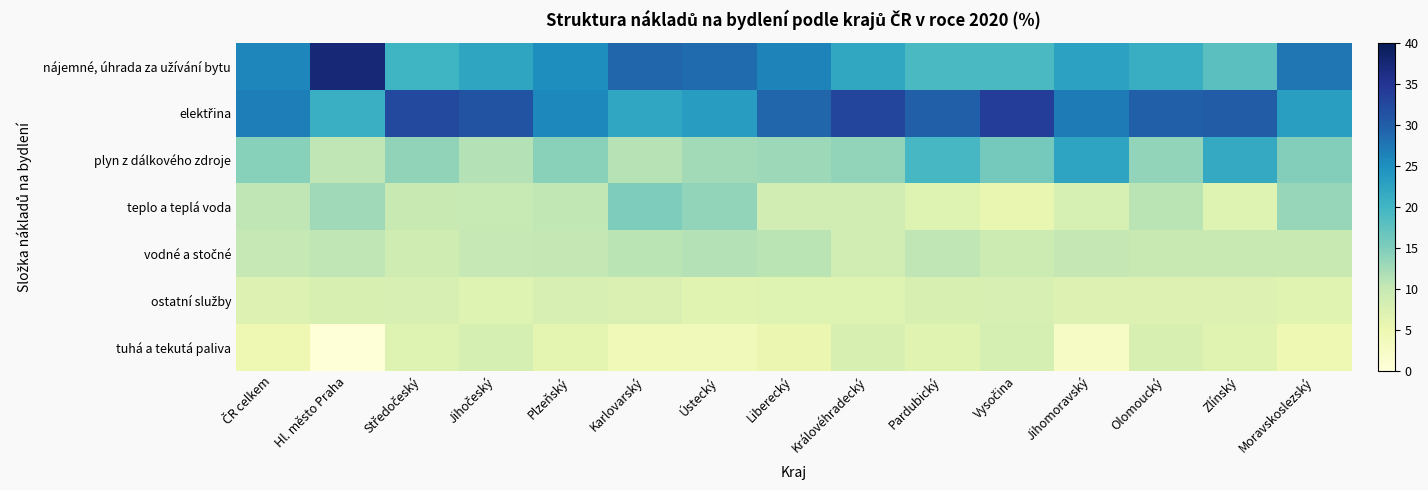

Which category has the lowest value across all series?

Hl. město Praha